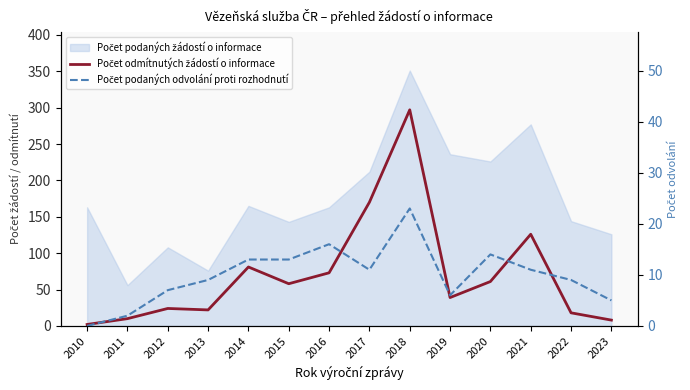

True or false: Počet odmítnutých žádostí o informace and Počet podaných odvolání proti rozhodnutí intersect in this chart.

False